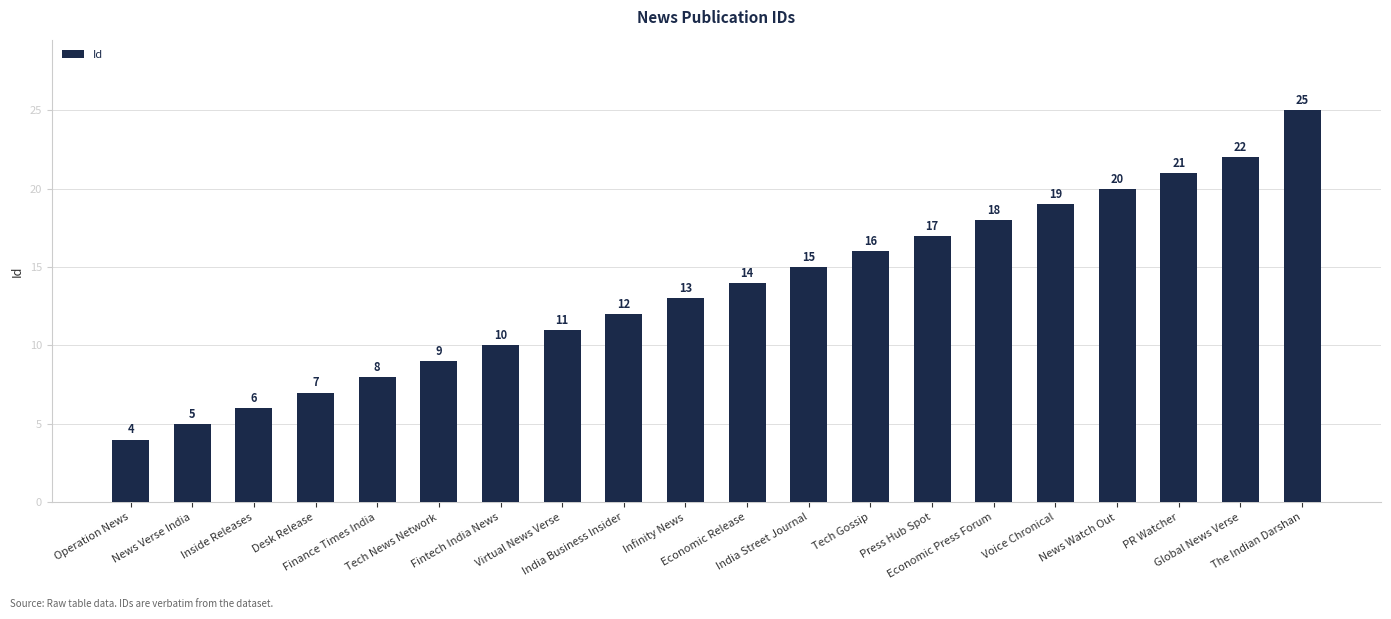

What is the value of the 16th bar from the left?

19